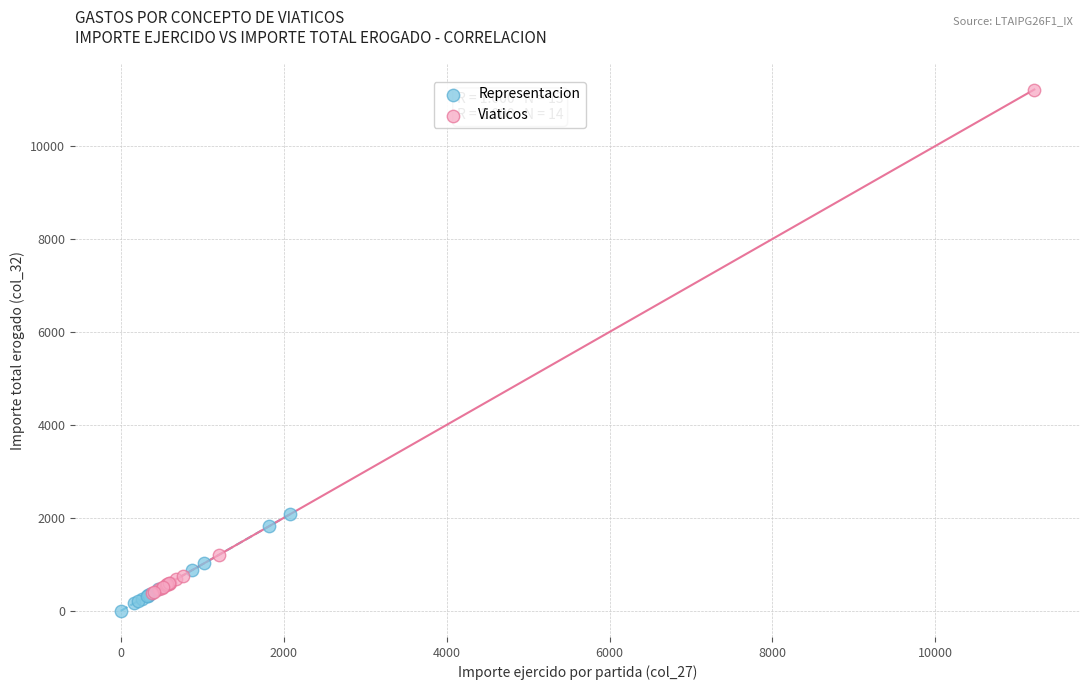

Which series contains the highest Y value?

Viaticos